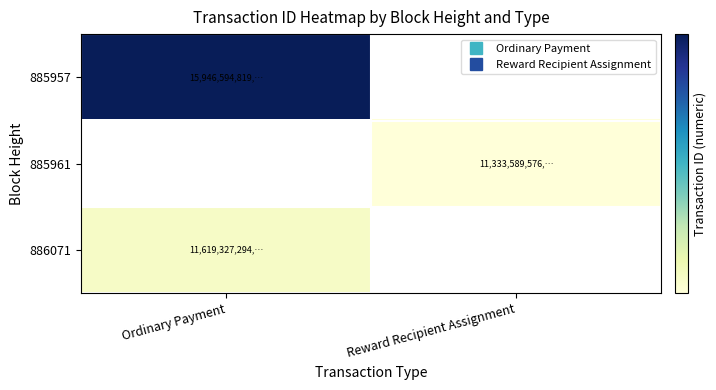

List the labels in order of 885961 value, smallest first.

Ordinary Payment, Reward Recipient Assignment